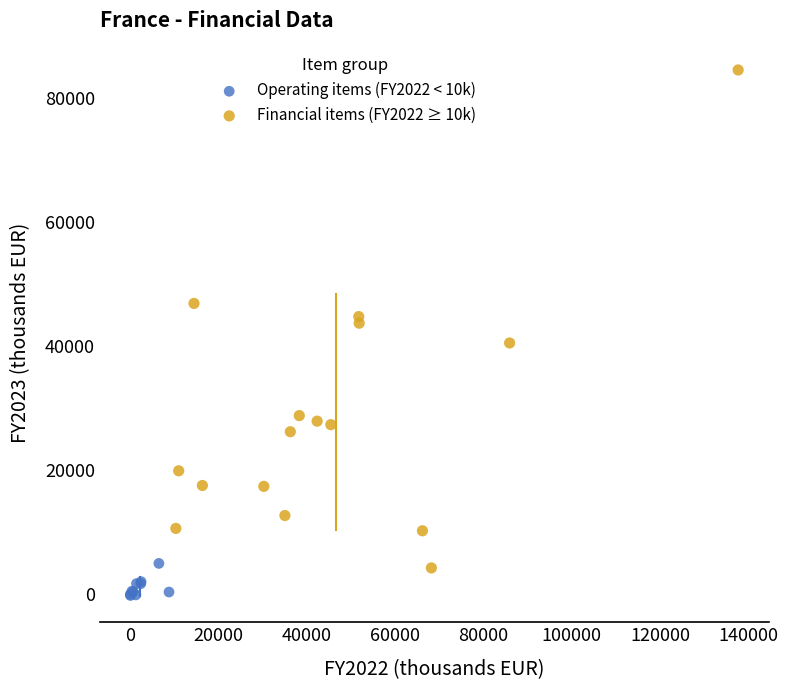

Which series reaches the minimum Y coordinate?

Operating items (FY2022 < 10k)